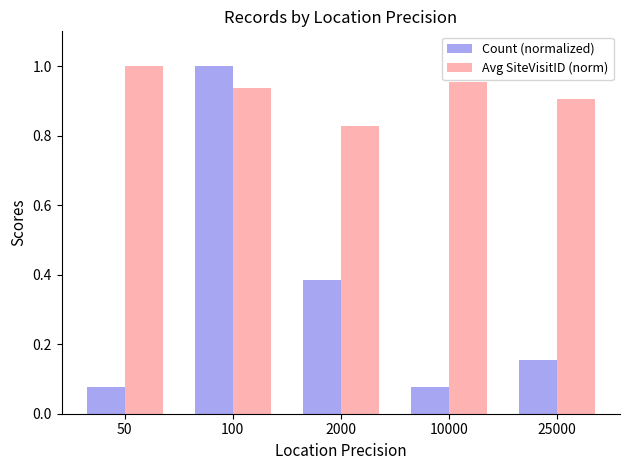

What is the sum of the Avg SiteVisitID (norm) values at 10000 and 100?

1.9